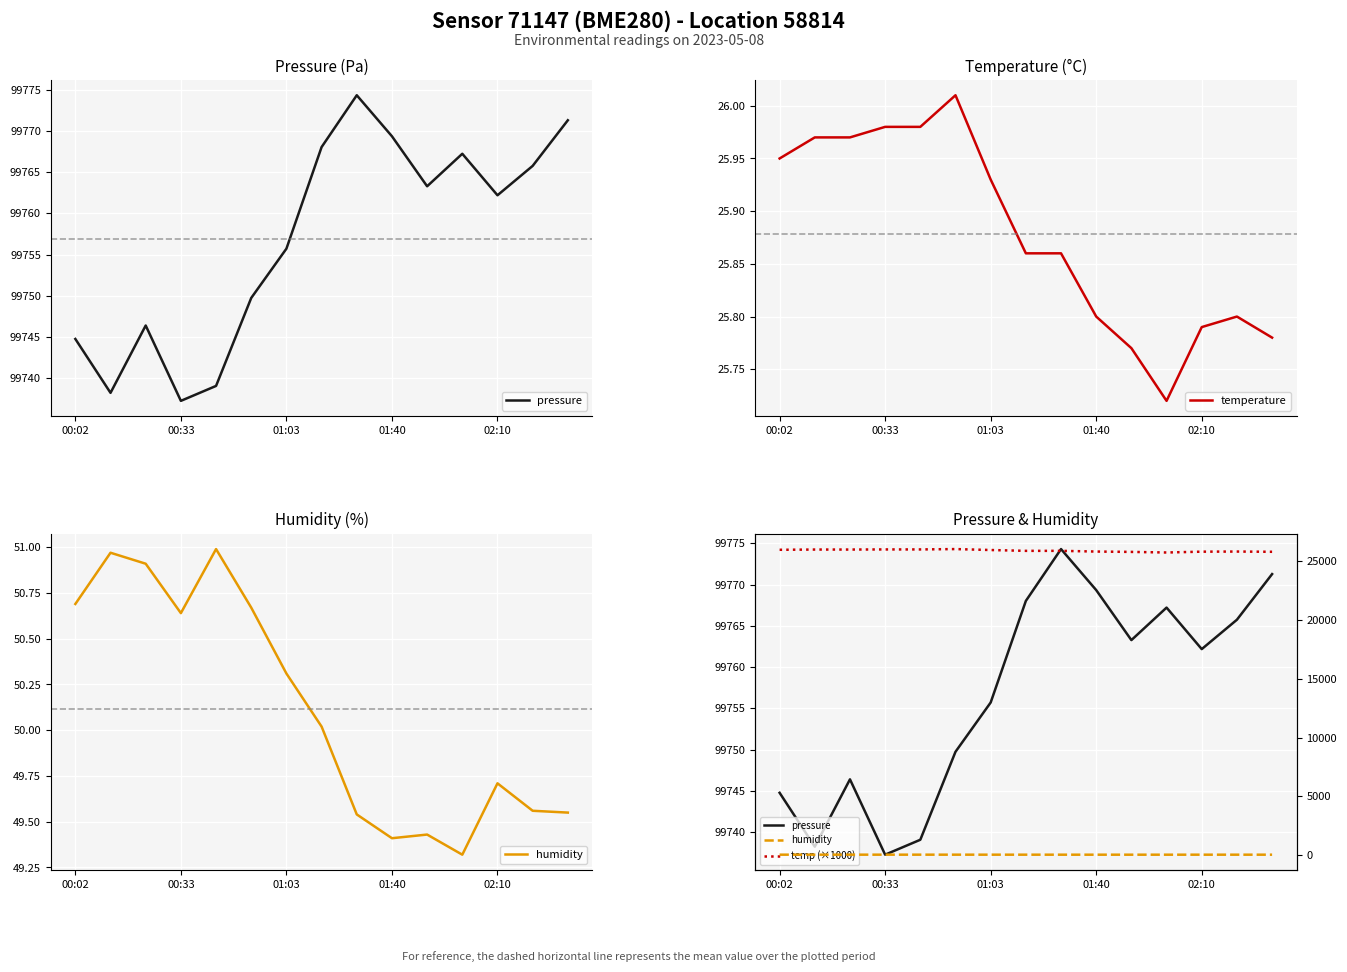

Does the chart display data point markers on the line(s)?

No